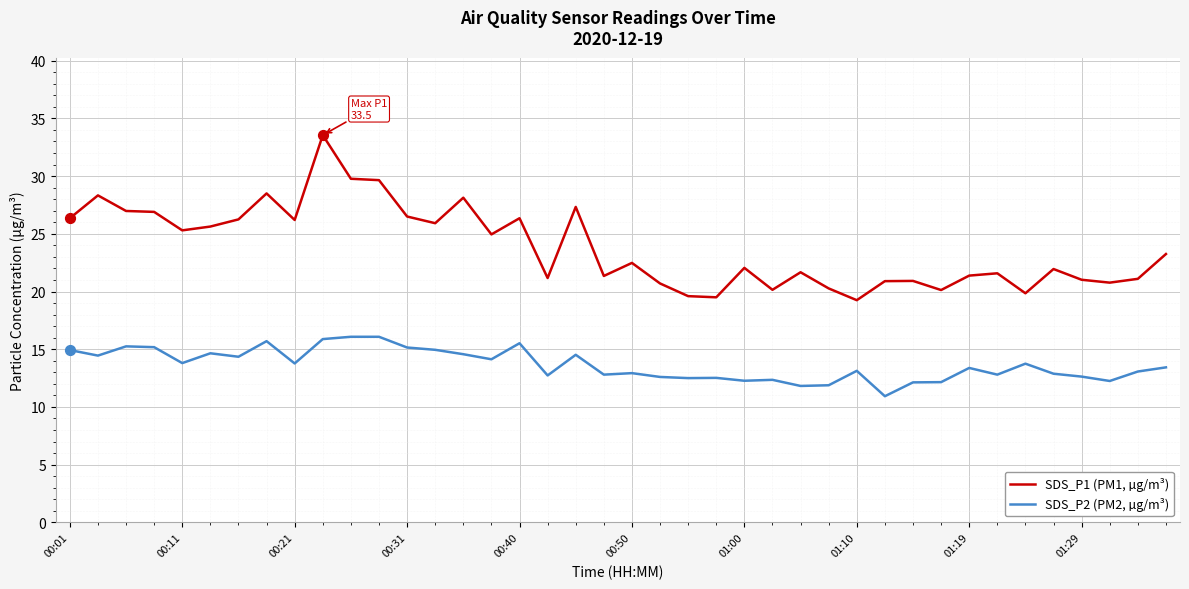

What are all the series names shown in the legend?

SDS_P1 (PM1, µg/m³), SDS_P2 (PM2, µg/m³)